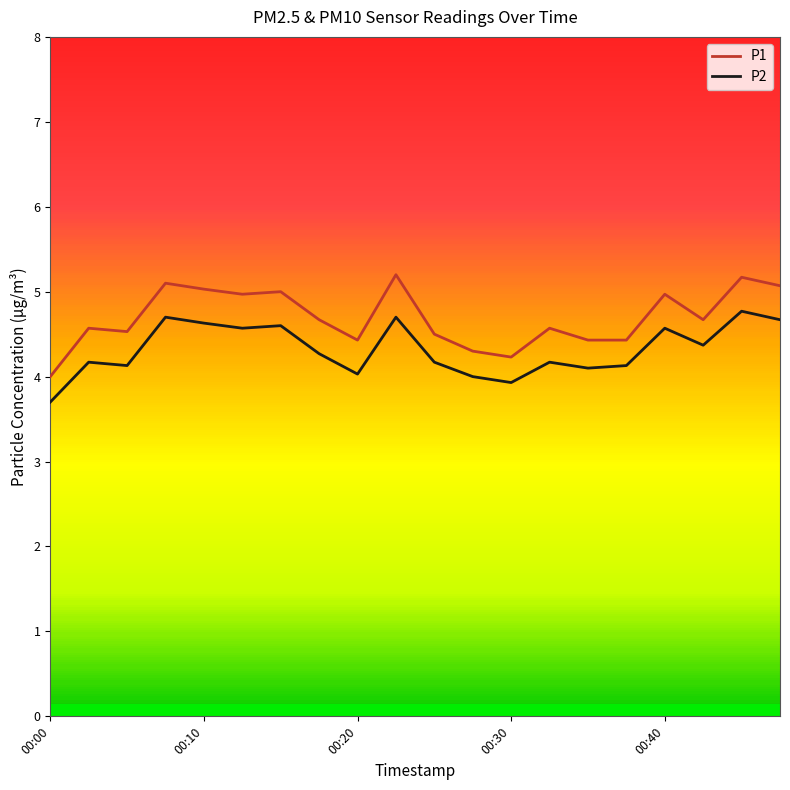

At which category is the sum across all series the highest?

18